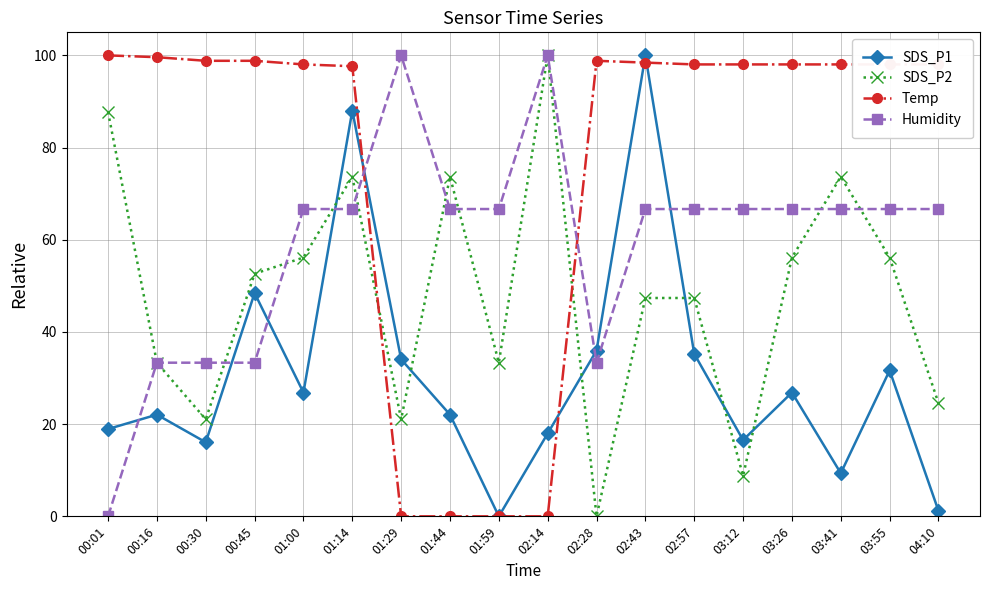

Between which two adjacent categories do Temp and SDS_P1 first intersect?

01:14 and 01:29